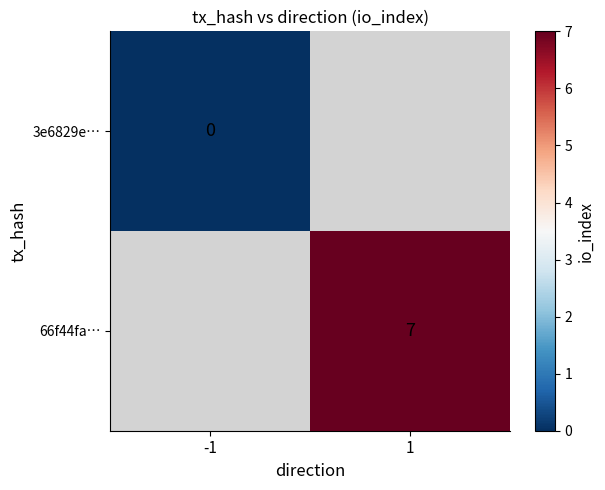

Is the value of 3e6829e… at -1 greater than the value of 66f44fa… at 1?

No